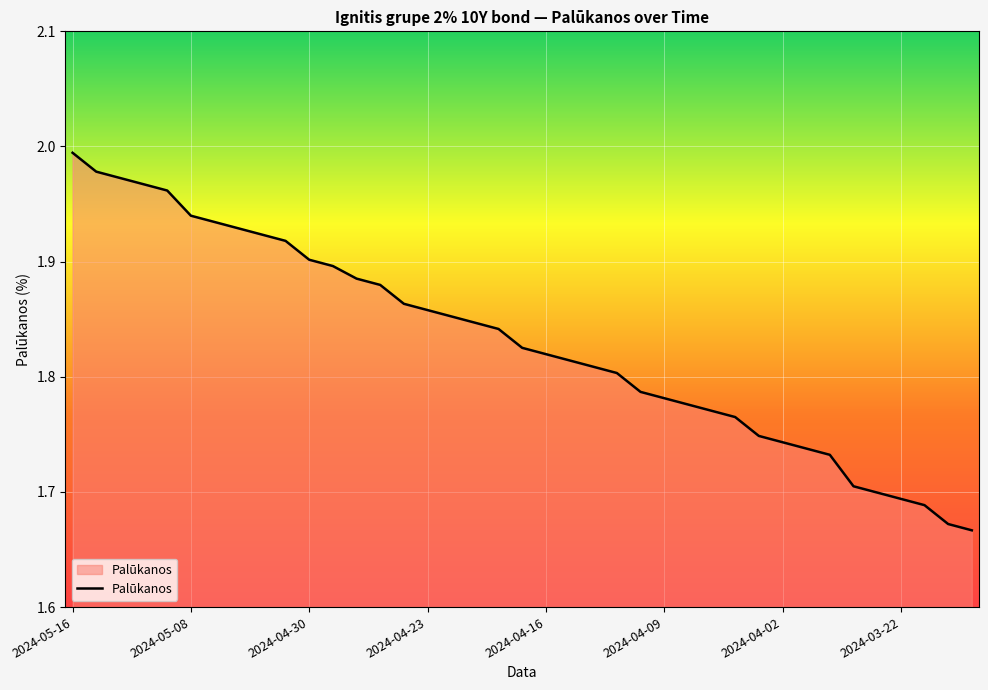

Reading left to right, extract all data points from this chart.

2.0	2.0	2.0	2.0	2.0	1.9	1.9	1.9	1.9	1.9	1.9	1.9	1.9	1.9	1.9	1.9	1.9	1.8	1.8	1.8	1.8	1.8	1.8	1.8	1.8	1.8	1.8	1.8	1.8	1.7	1.7	1.7	1.7	1.7	1.7	1.7	1.7	1.7	1.7